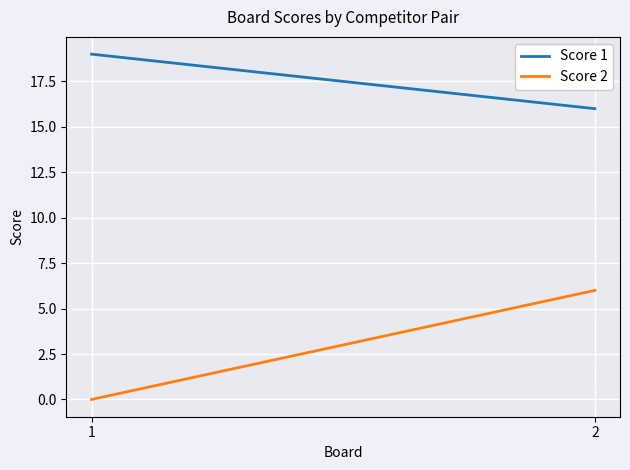

Where is Score 2 nearest to the value 3?

1